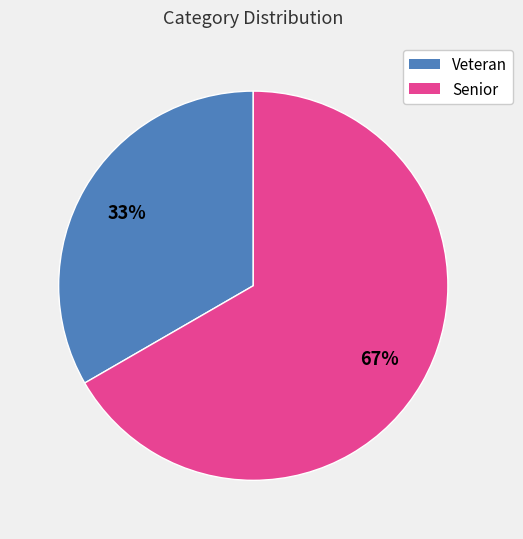

What percentage is the Veteran slice, to the nearest percent?

33%